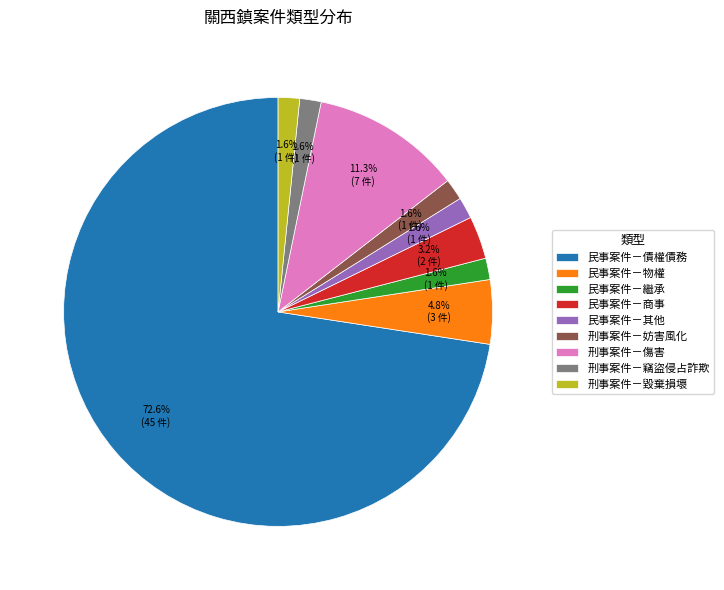

What is the total percentage of 刑事案件－傷害 and 民事案件－商事?

14.5%